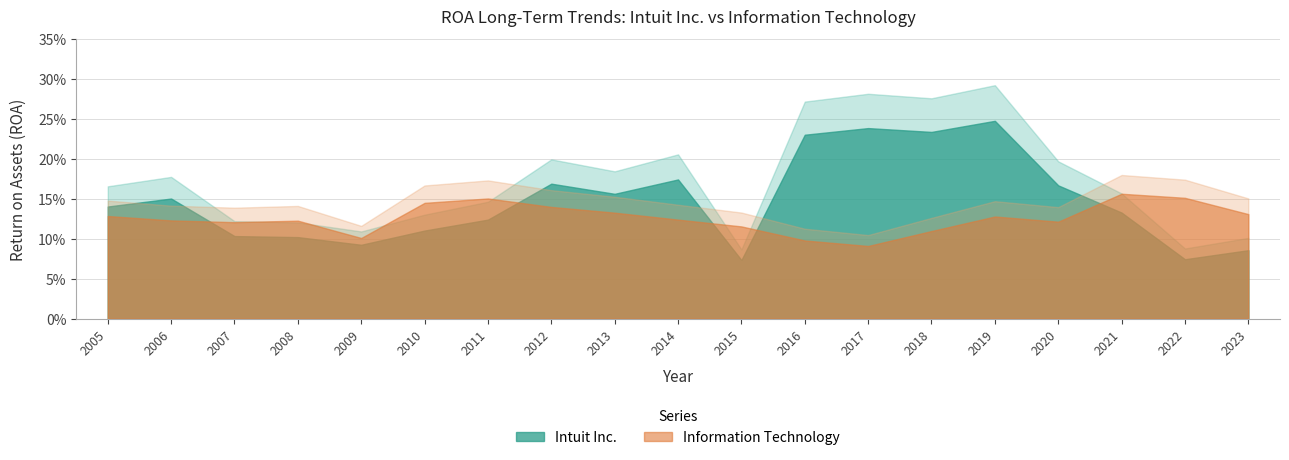

Reading left to right, extract all data points from this chart.

Intuit Inc.: 0.1	0.2	0.1	0.1	0.1	0.1	0.1	0.2	0.2	0.2	0.1	0.2	0.2	0.2	0.2	0.2	0.1	0.1	0.1
Information Technology: 0.1	0.1	0.1	0.1	0.1	0.1	0.2	0.1	0.1	0.1	0.1	0.1	0.1	0.1	0.1	0.1	0.2	0.2	0.1